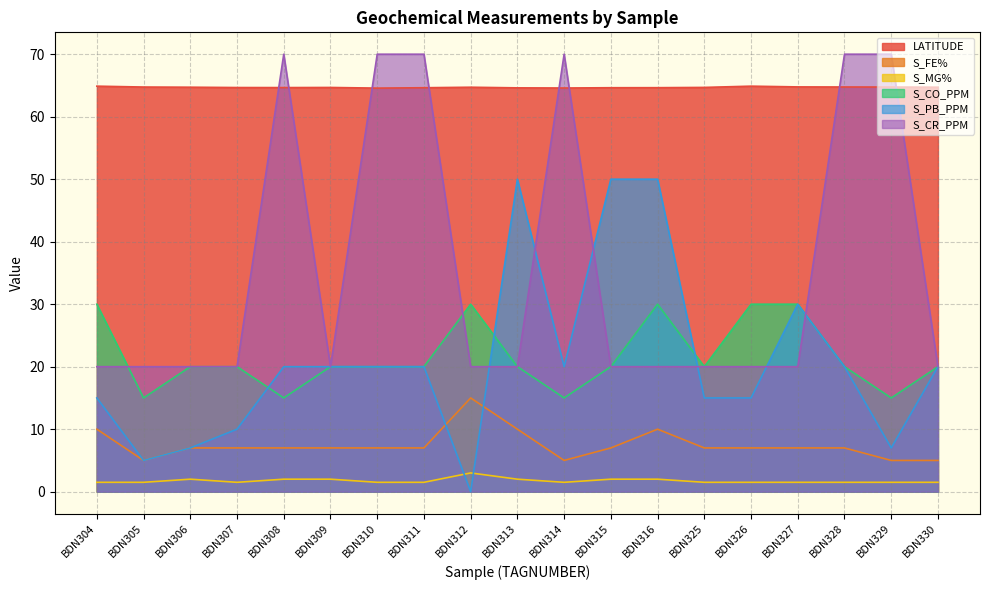

Where is the first local maximum for LATITUDE?

BDN309